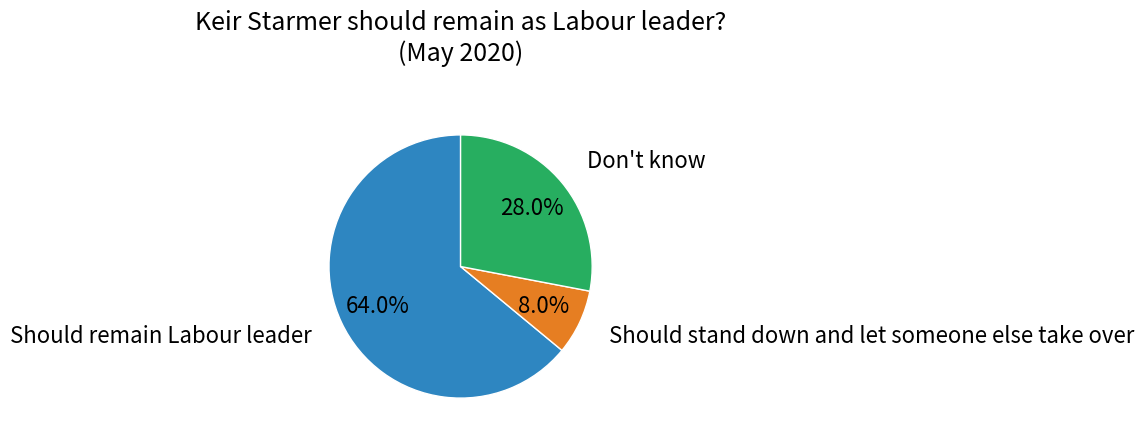

Is there any slice that represents more than half of the pie?

Yes